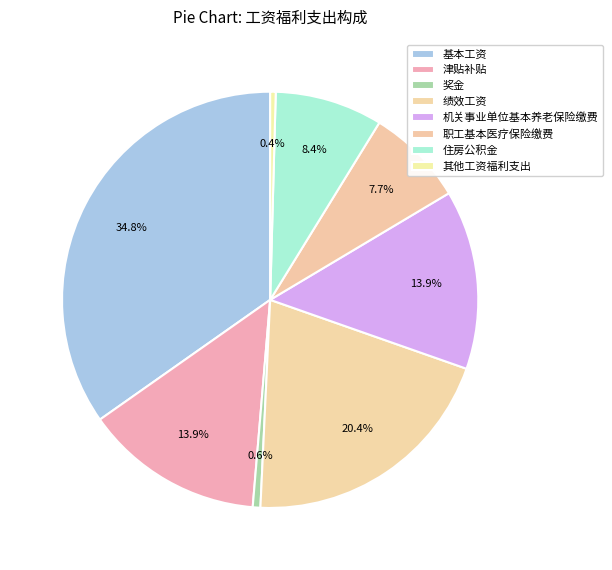

To the nearest percent, what is the average slice percentage?

12%